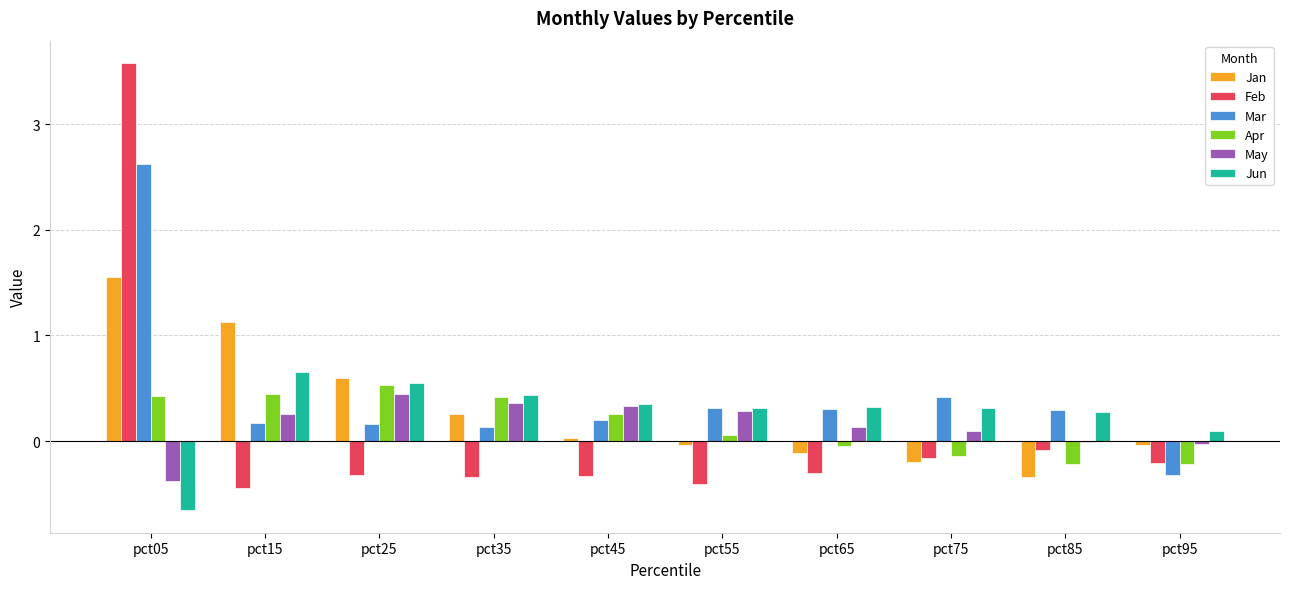

True or false: Feb has a value of -0.5 at pct65.

False